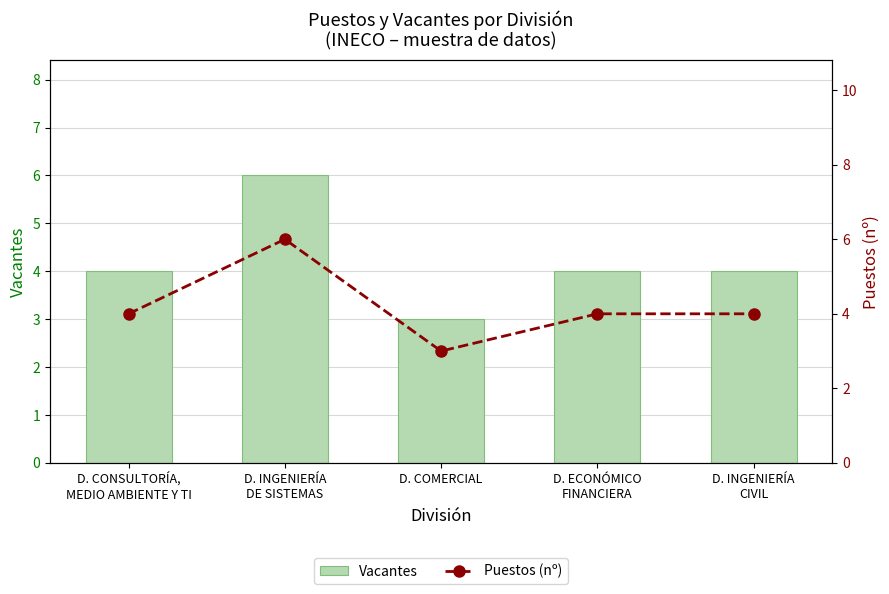

Where is Vacantes nearest to the value 4?

D. CONSULTORÍA,
MEDIO AMBIENTE Y TI